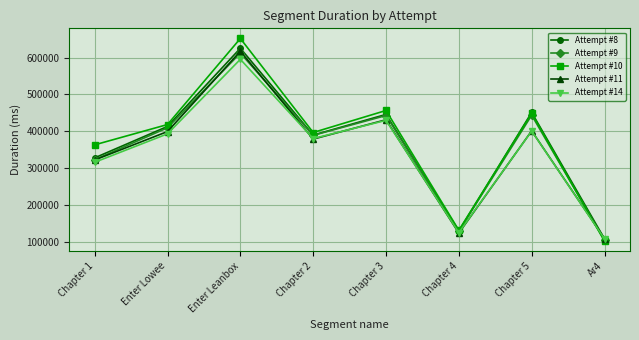

At which category is the sum across all series the highest?

Enter Leanbox